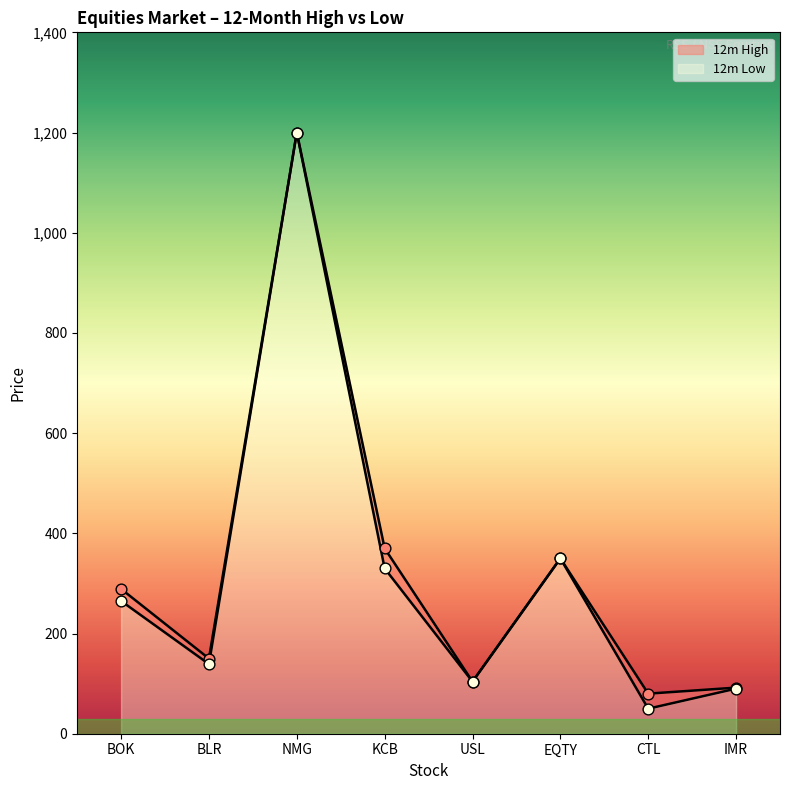

At how many categories does at least one series exceed 793?

1